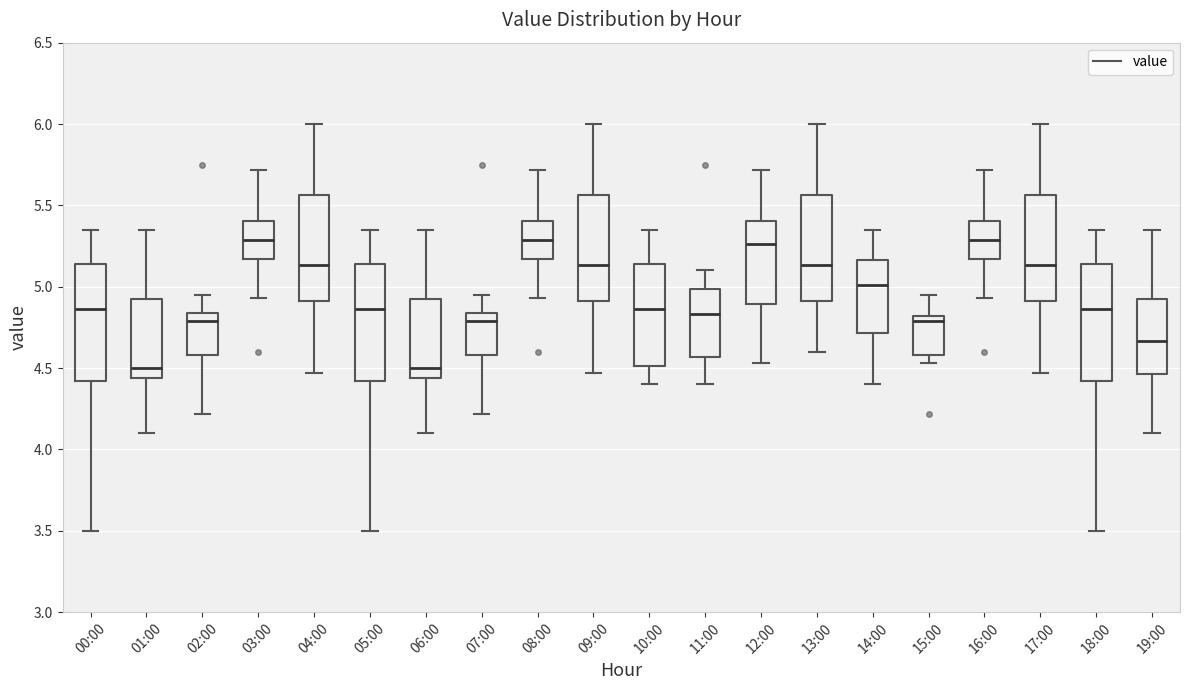

Reading left to right, read every box against the y-axis: the position of its median line, the range the box covers, and the ends of its whiskers. The values are not printed on the chart, so give them approximately, as read against the axis.

00:00: median 4.85, box 4.40 to 5.15, whiskers 3.50 to 5.35
01:00: median 4.50, box 4.45 to 4.95, whiskers 4.10 to 5.35
02:00: median 4.80, box 4.60 to 4.85, whiskers 4.20 to 4.95
03:00: median 5.30, box 5.15 to 5.40, whiskers 4.95 to 5.70
04:00: median 5.15, box 4.90 to 5.55, whiskers 4.45 to 6.00
05:00: median 4.85, box 4.40 to 5.15, whiskers 3.50 to 5.35
06:00: median 4.50, box 4.45 to 4.95, whiskers 4.10 to 5.35
07:00: median 4.80, box 4.60 to 4.85, whiskers 4.20 to 4.95
08:00: median 5.30, box 5.15 to 5.40, whiskers 4.95 to 5.70
09:00: median 5.15, box 4.90 to 5.55, whiskers 4.45 to 6.00
10:00: median 4.85, box 4.50 to 5.15, whiskers 4.40 to 5.35
11:00: median 4.85, box 4.55 to 5.00, whiskers 4.40 to 5.10
12:00: median 5.25, box 4.90 to 5.40, whiskers 4.55 to 5.70
13:00: median 5.15, box 4.90 to 5.55, whiskers 4.60 to 6.00
14:00: median 5.00, box 4.70 to 5.15, whiskers 4.40 to 5.35
15:00: median 4.80 (just below the box's upper edge), box 4.60 to 4.80, whiskers 4.55 to 4.95
16:00: median 5.30, box 5.15 to 5.40, whiskers 4.95 to 5.70
17:00: median 5.15, box 4.90 to 5.55, whiskers 4.45 to 6.00
18:00: median 4.85, box 4.40 to 5.15, whiskers 3.50 to 5.35
19:00: median 4.65, box 4.45 to 4.95, whiskers 4.10 to 5.35